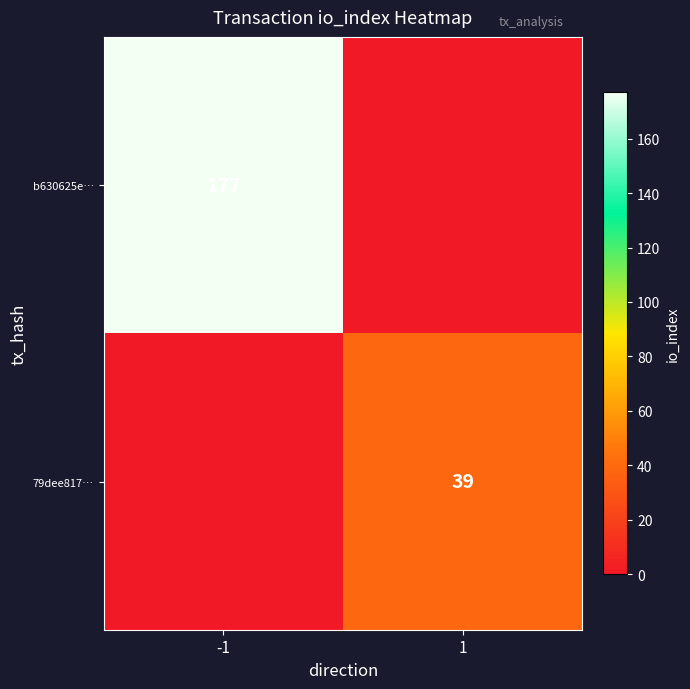

The value of 79dee817… at 1 is 22. True or false?

False